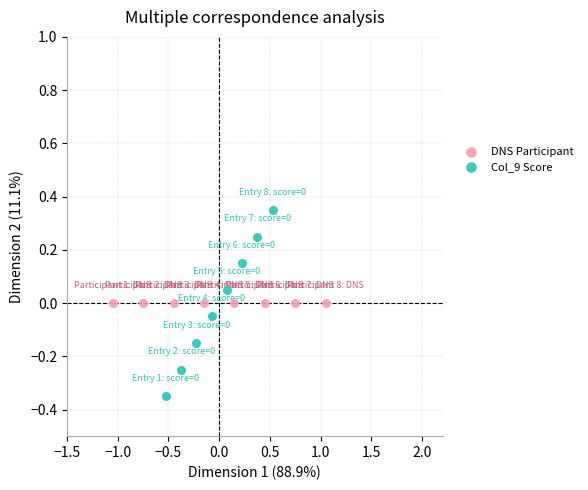

Which series contains the highest Y value?

Col_9 Score